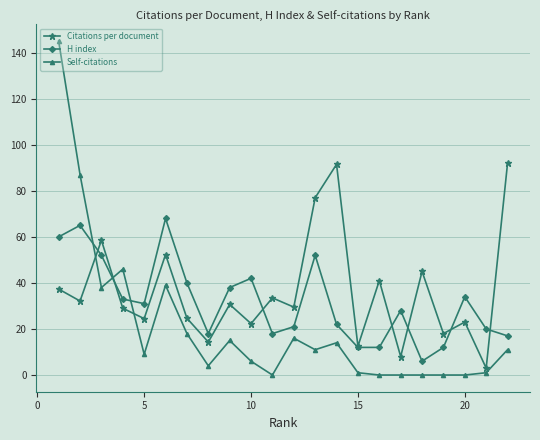

What is the maximum value for H index?

68.0